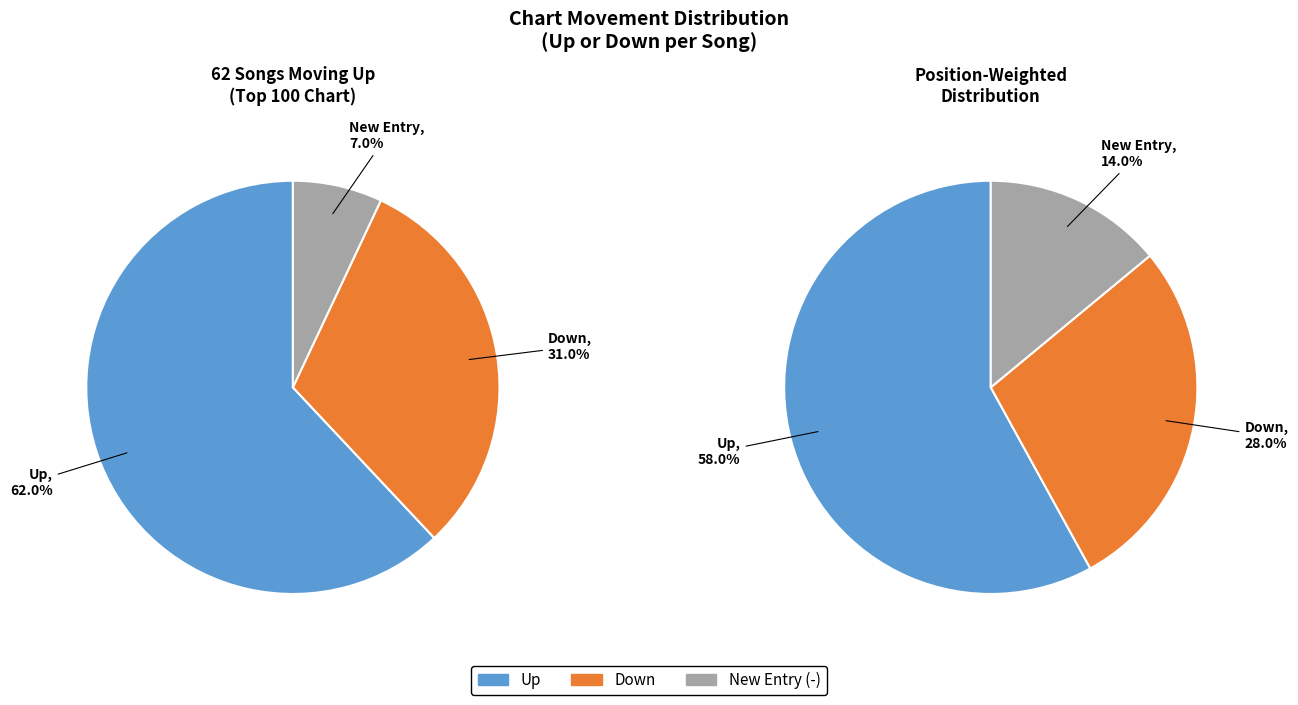

Approximately how many times larger is the value at up compared to down?

2.0